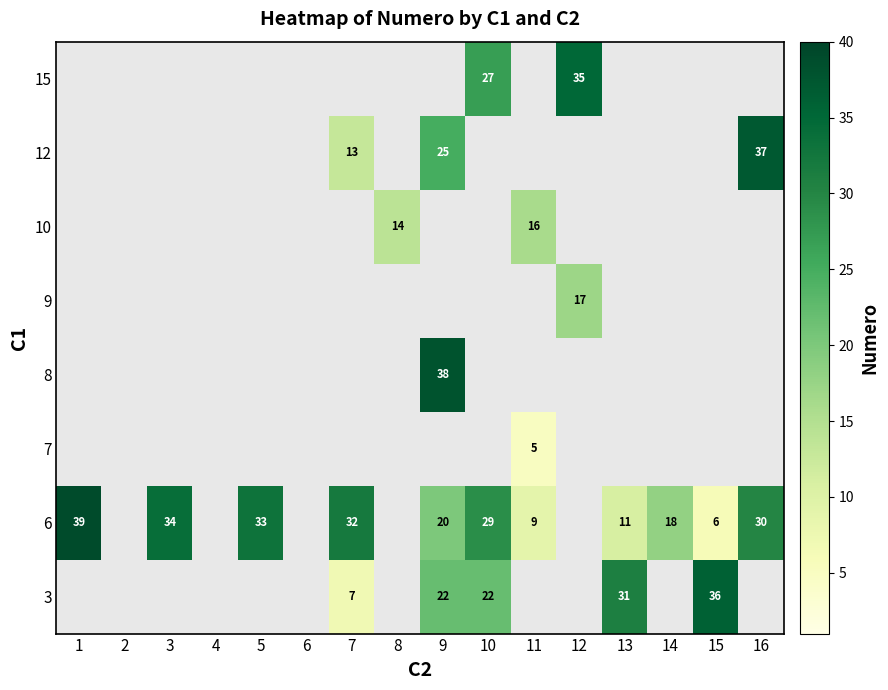

True or false: 12 has a value of 23 at 7.

False